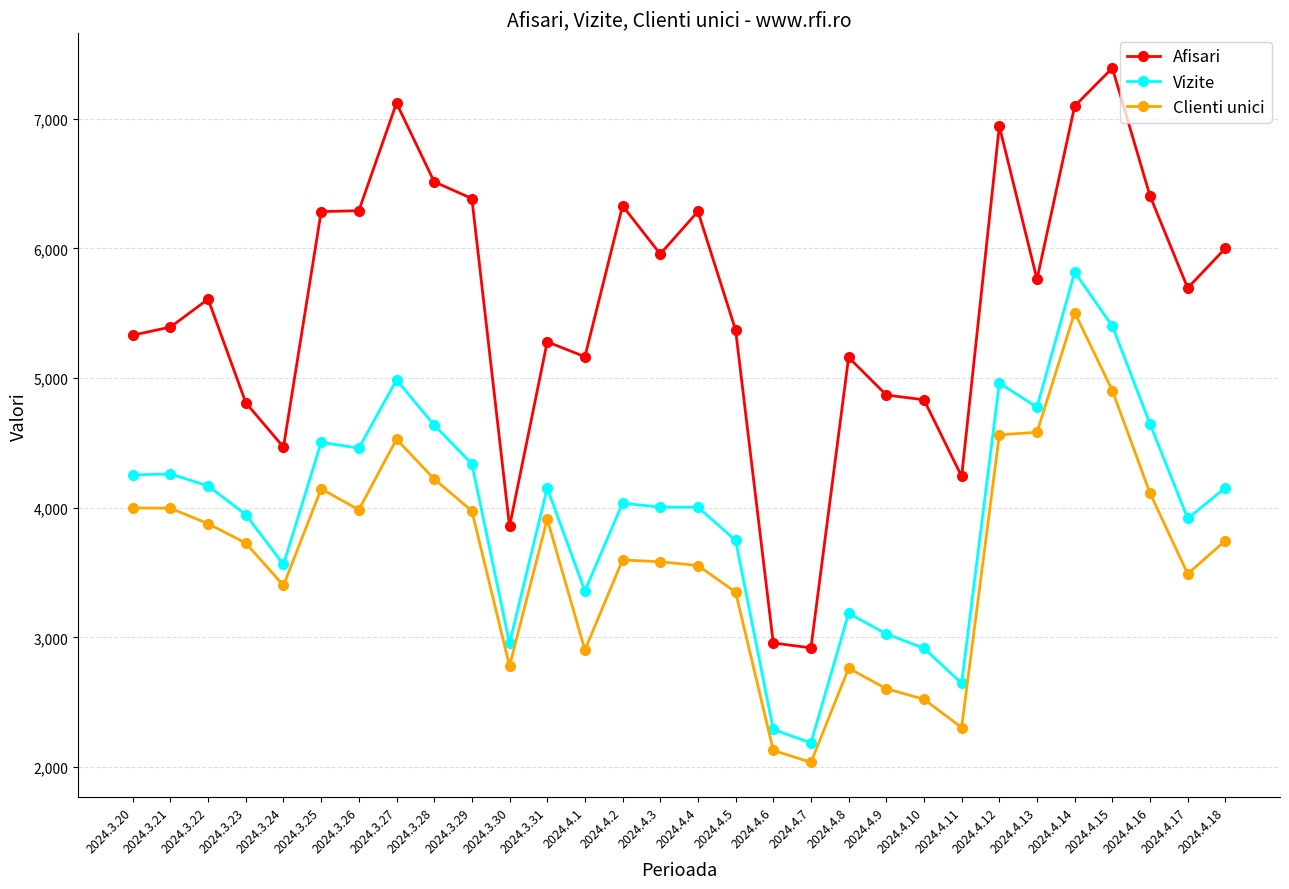

Which label corresponds to the largest value in the chart?

2024.4.15